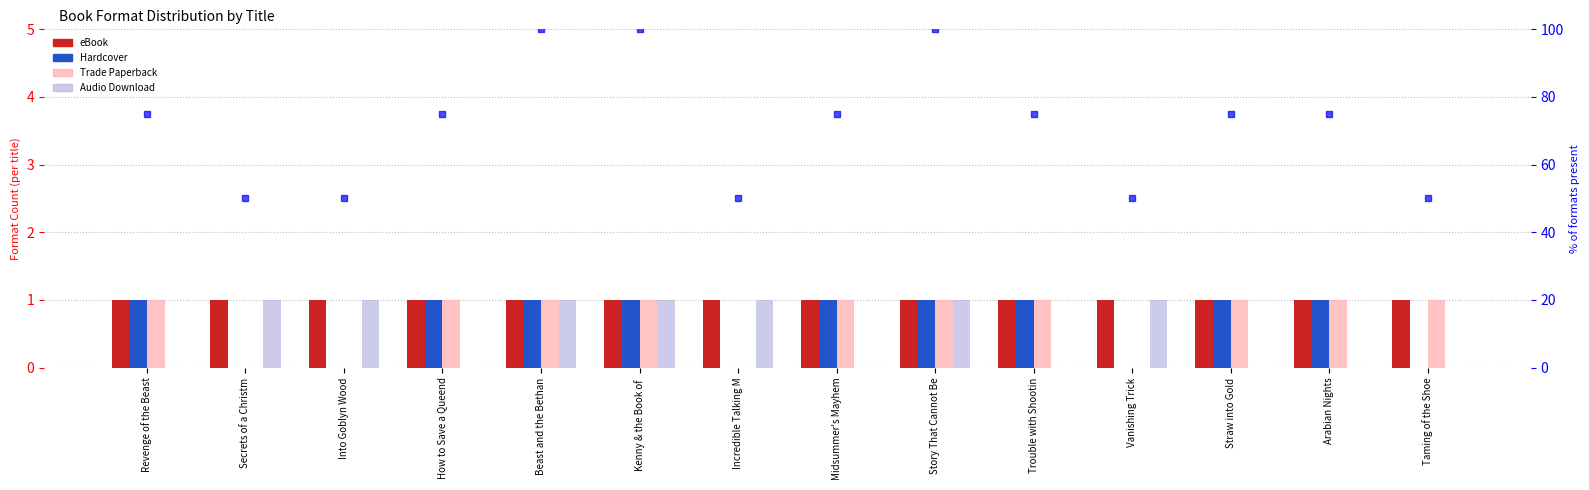

Which series has the widest spread of values?

% formats available